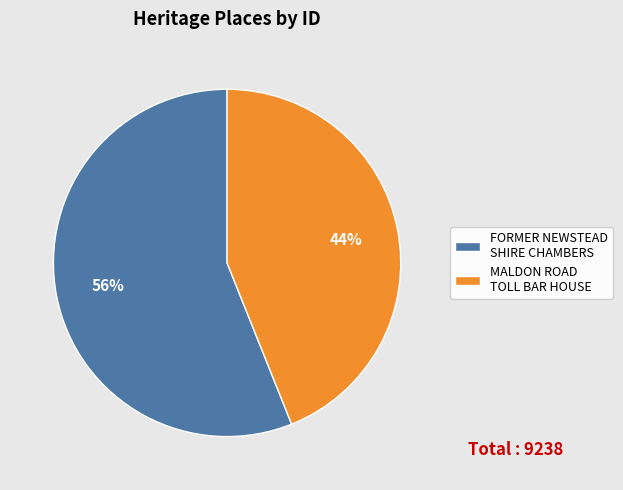

Does any single category account for the majority?

Yes